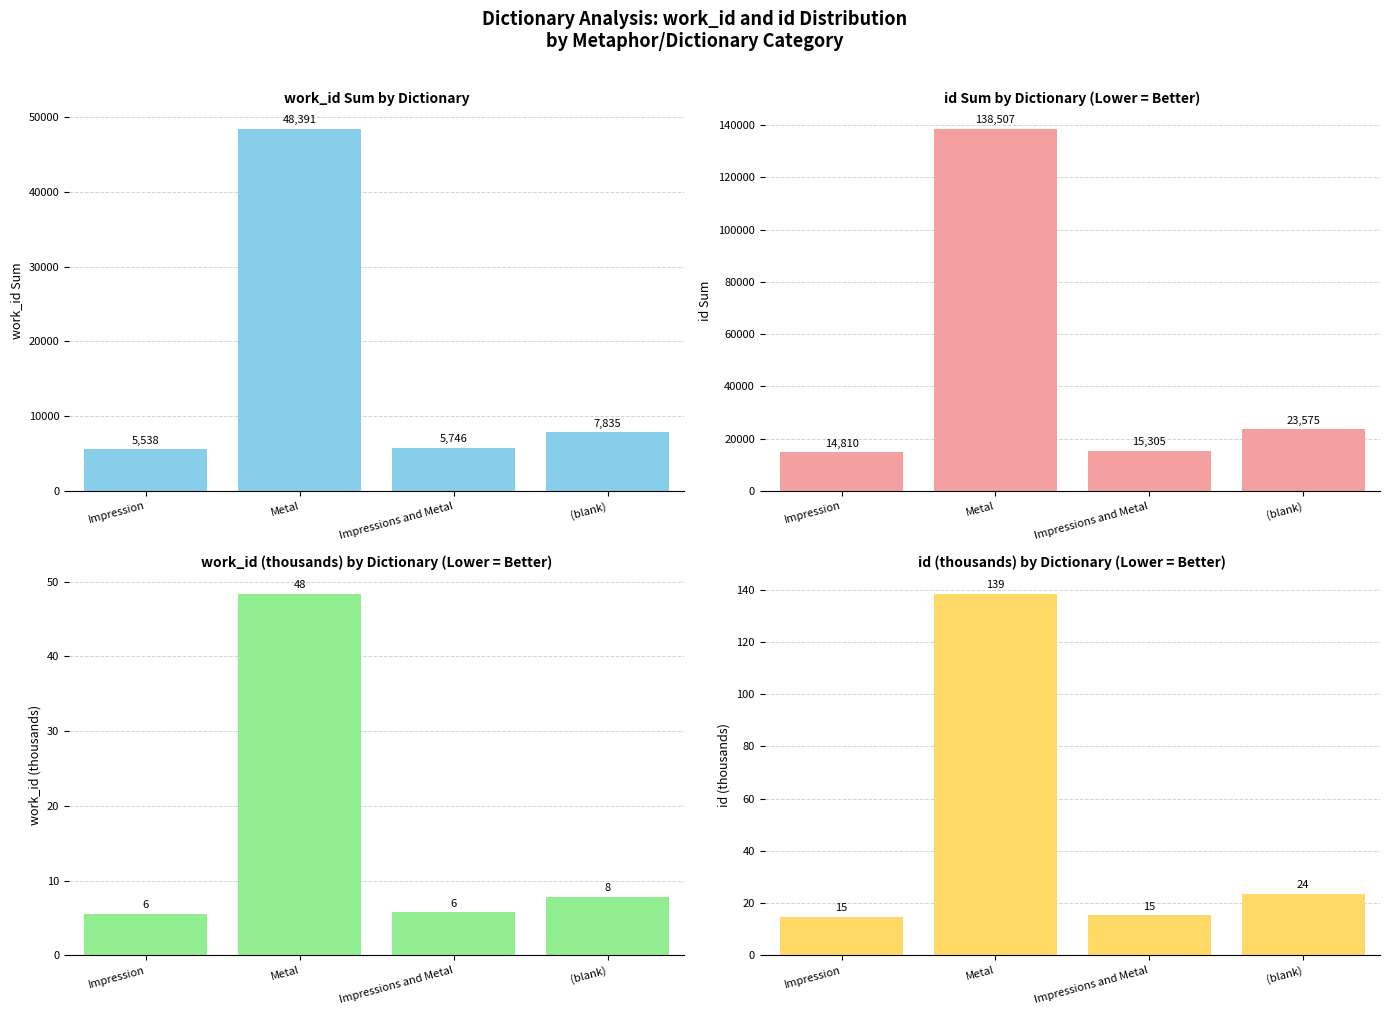

What is the maximum value shown in the chart?

138507.0